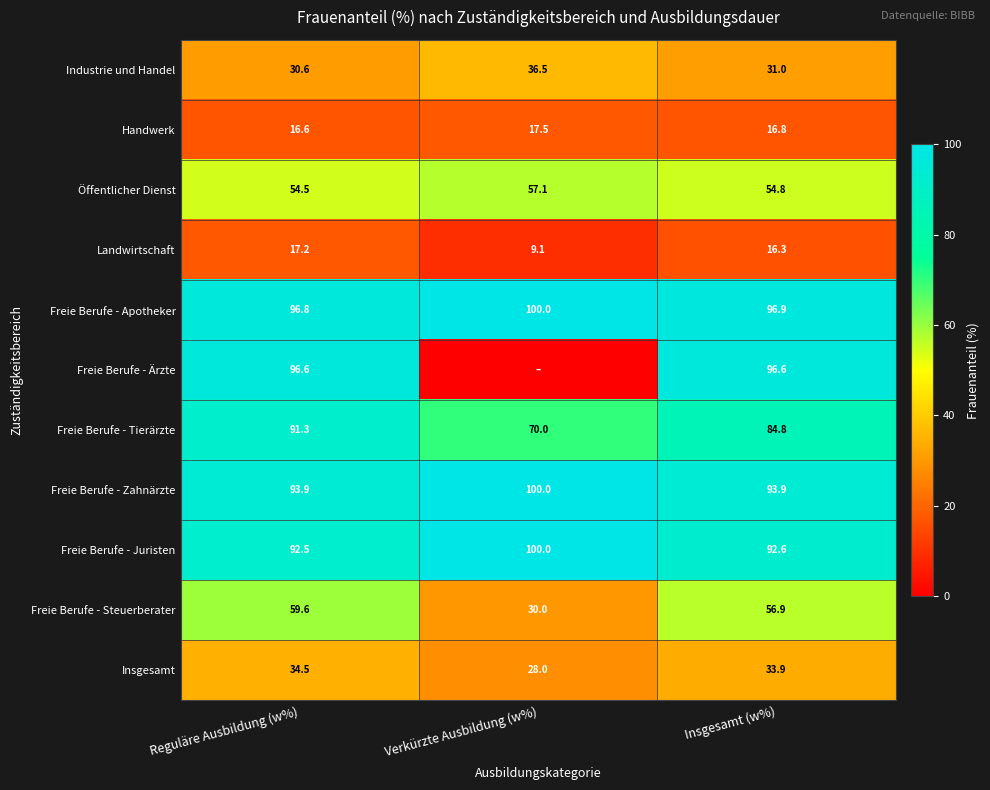

The value of Handwerk at Verkürzte Ausbildung (w%) is 27.5. True or false?

False